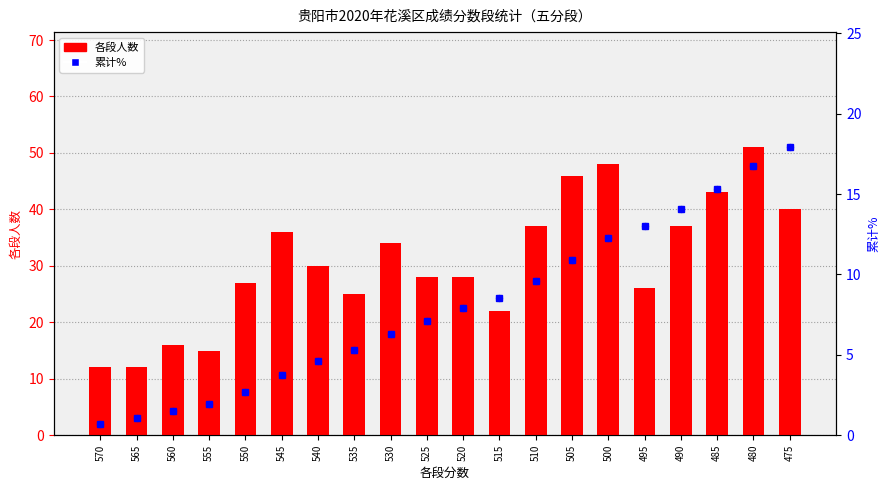

Which series has the largest Y range (max minus min)?

各段人数